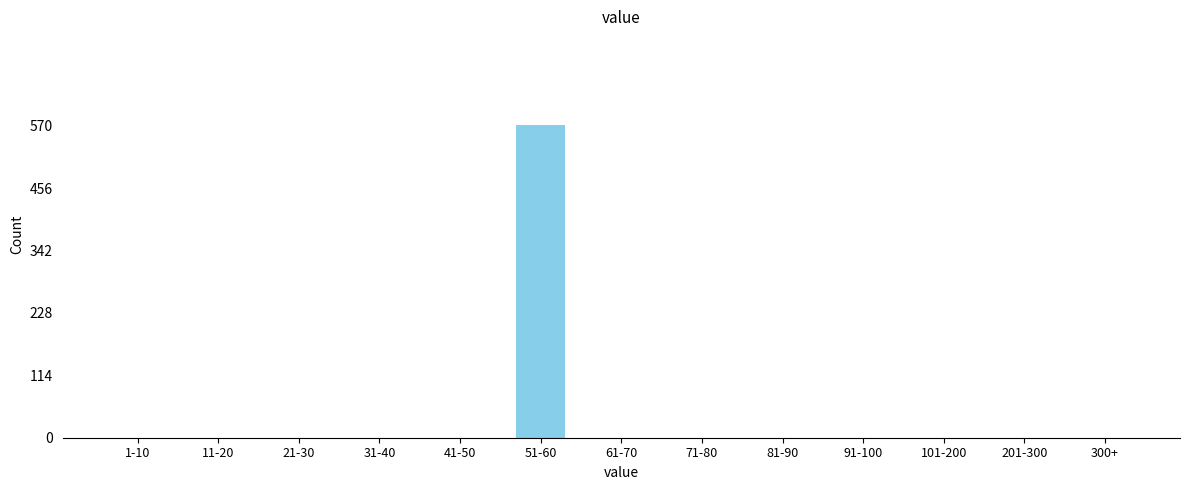

Reading right to left, what are all the values shown in this chart?

300+=0	201-300=0	101-200=0	91-100=0	81-90=0	71-80=0	61-70=0	51-60=571	41-50=0	31-40=0	21-30=0	11-20=0	1-10=0